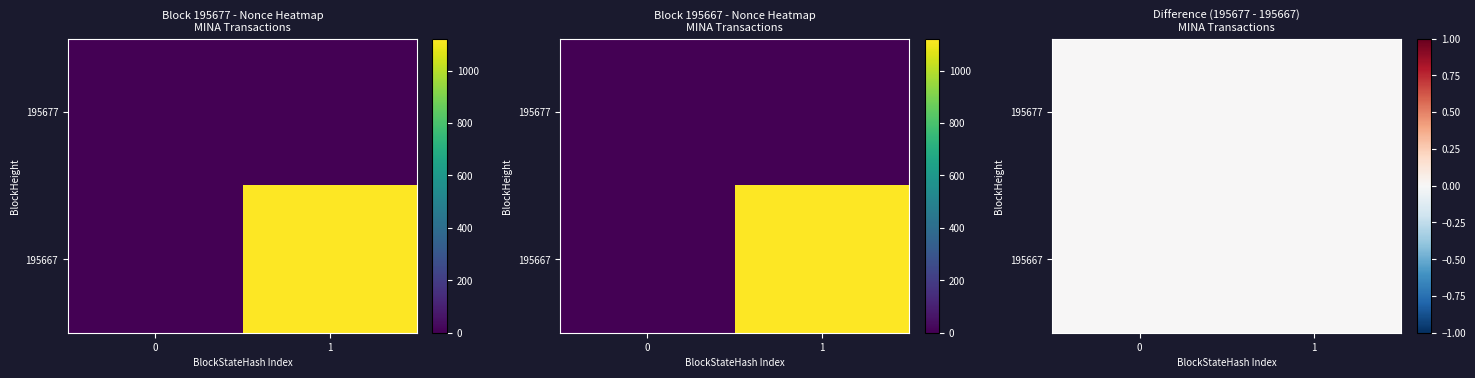

What is the sum of the 195667 values at 1 and 0?

1122